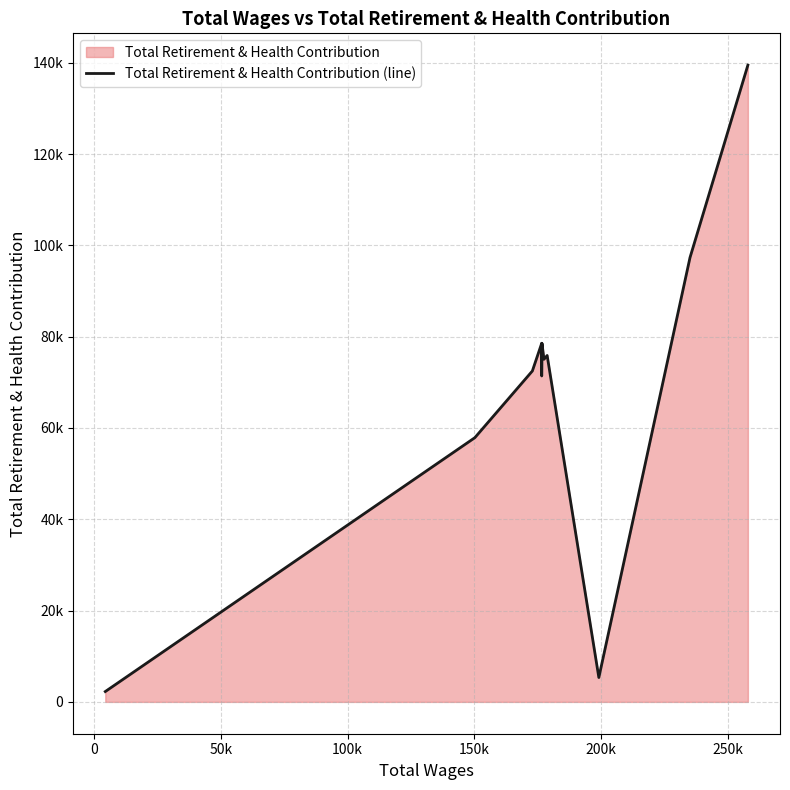

What is the maximum value shown in the chart?

139460